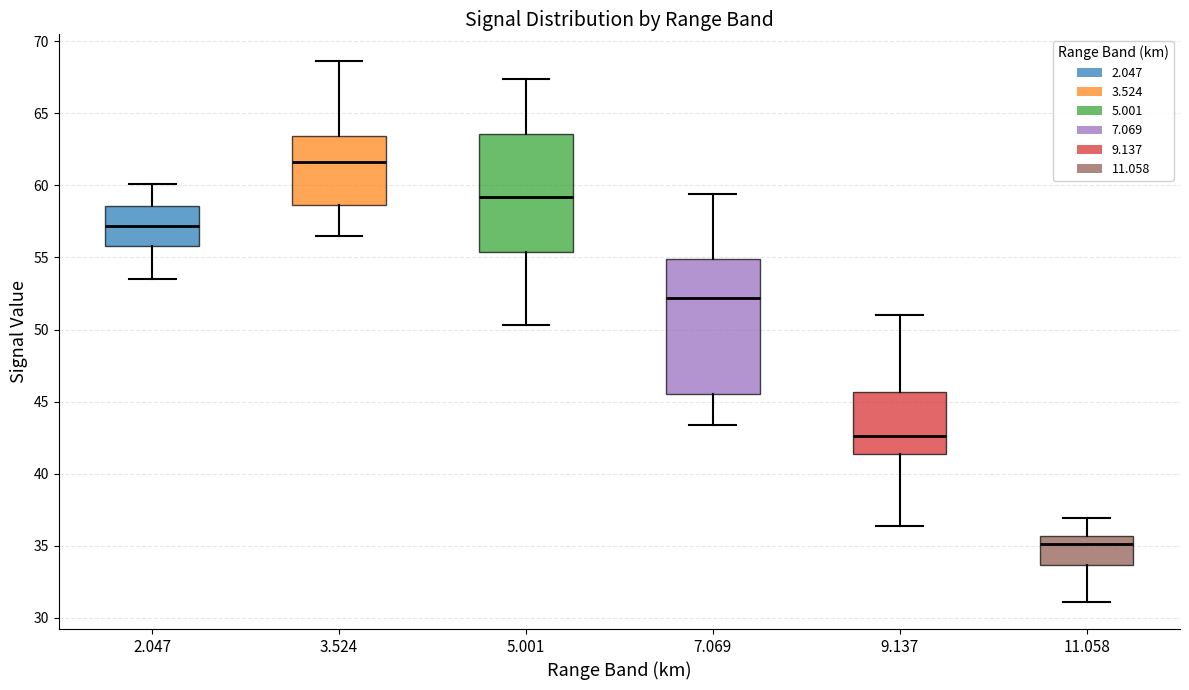

Comparing the boxes themselves (not the whiskers), which one is the tallest?

7.069